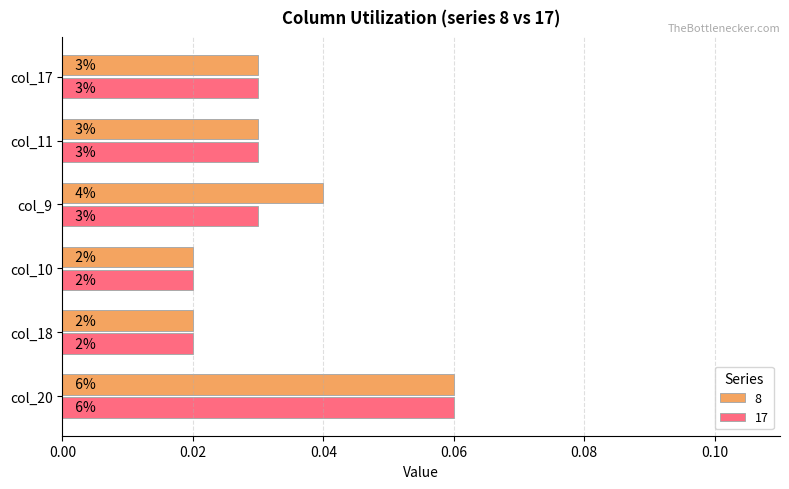

What are all the series names shown in the legend?

8, 17